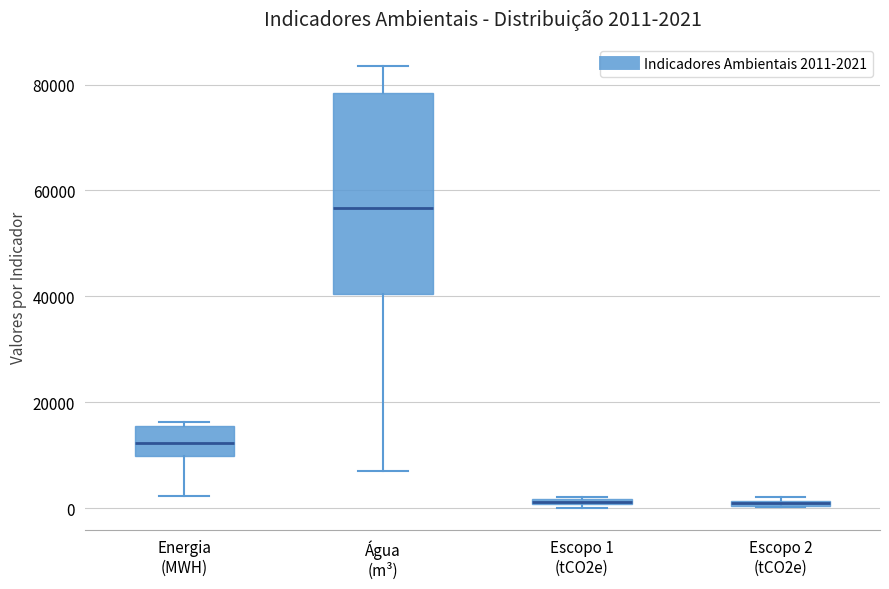

Comparing the boxes themselves (not the whiskers), which one is the tallest?

Água (m³)